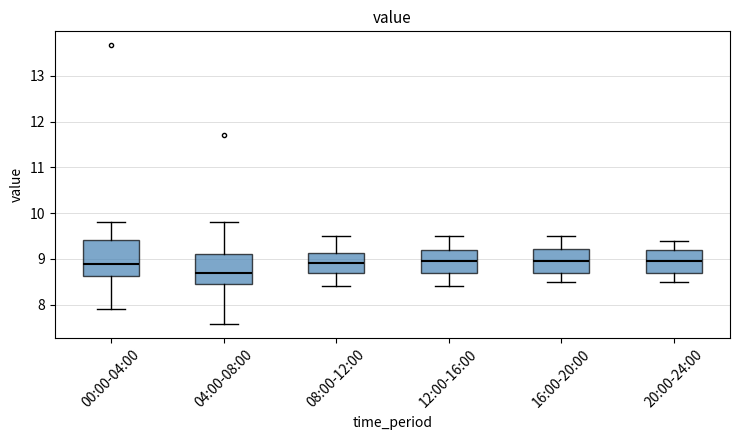

Which box is the tallest, from its lower edge to its upper edge?

00:00-04:00